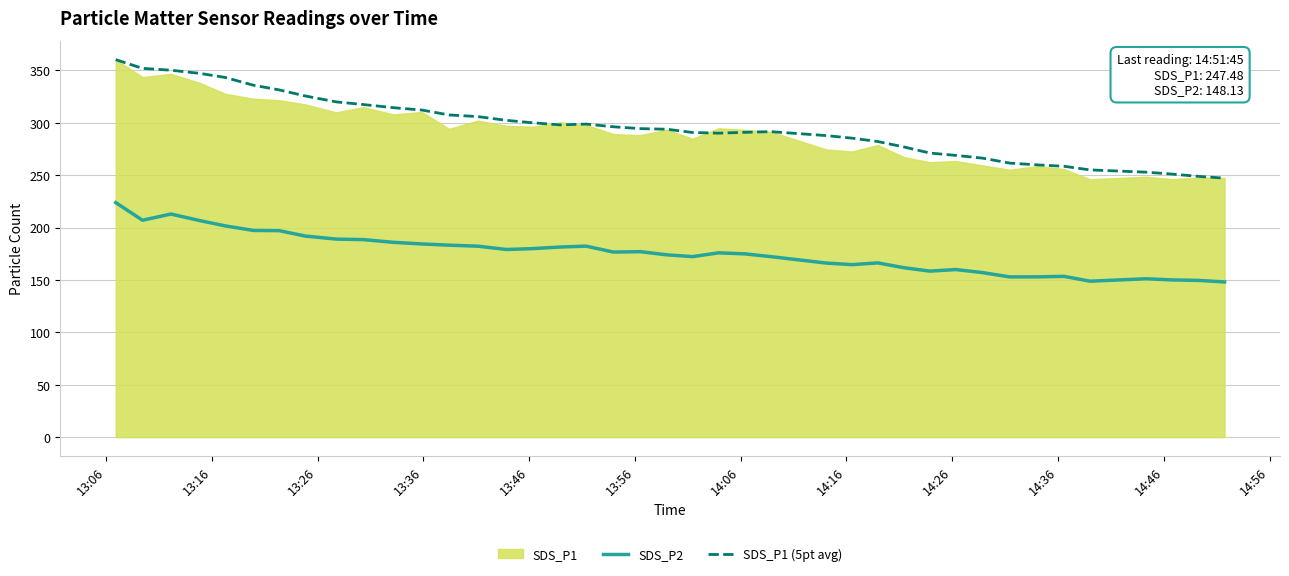

True or false: SDS_P2 and SDS_P1 (5pt avg) intersect in this chart.

False